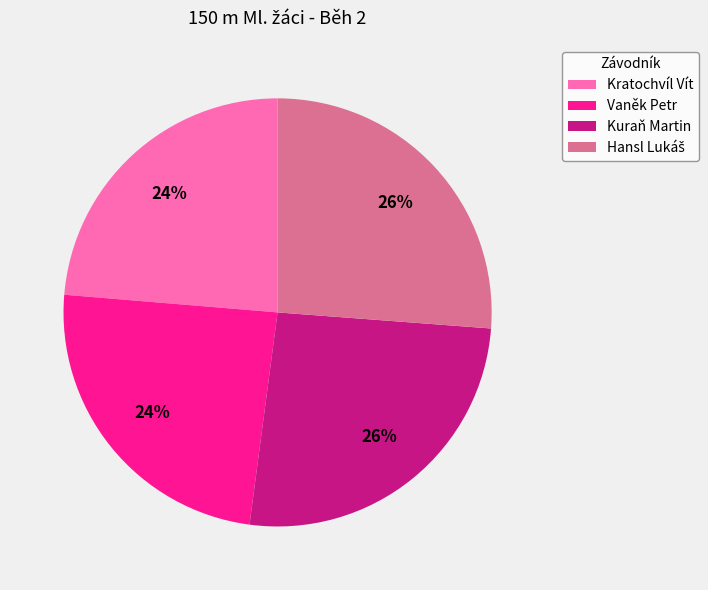

To the nearest percent, what percentage of the pie is Kuraň Martin?

26%